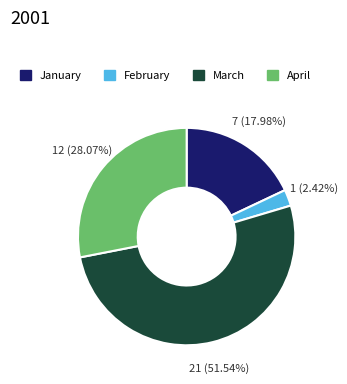

How many segments does this pie chart have?

4